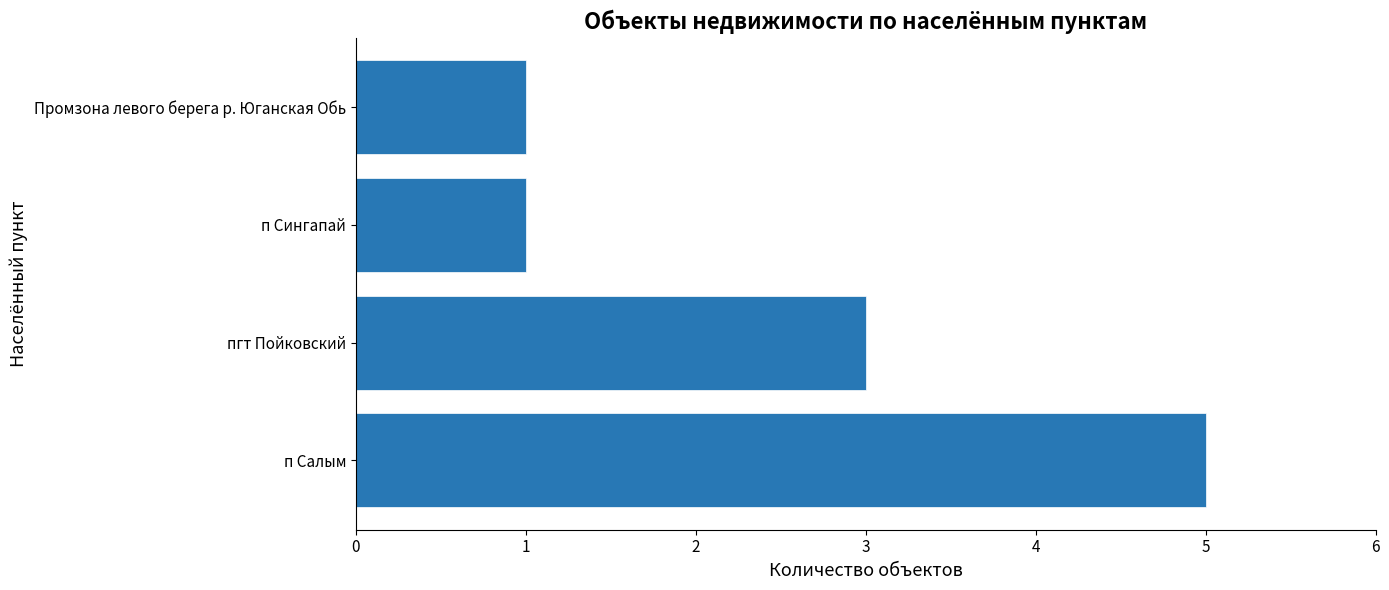

Does the chart contain stacked bars?

No